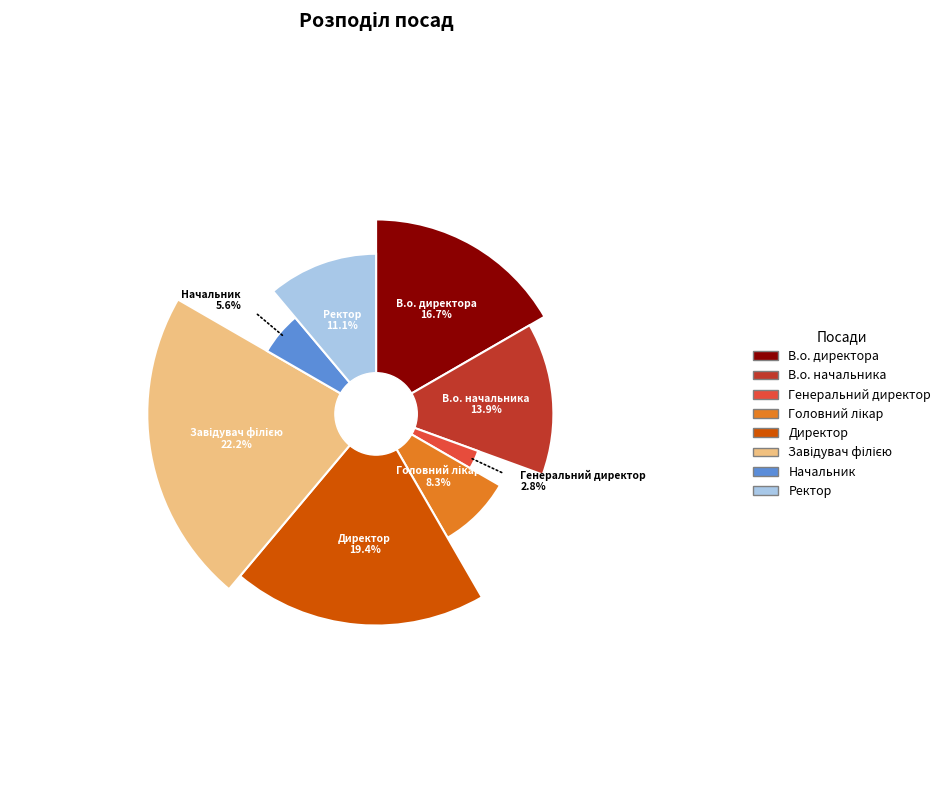

True or false: Начальник accounts for 6% of the total.

True